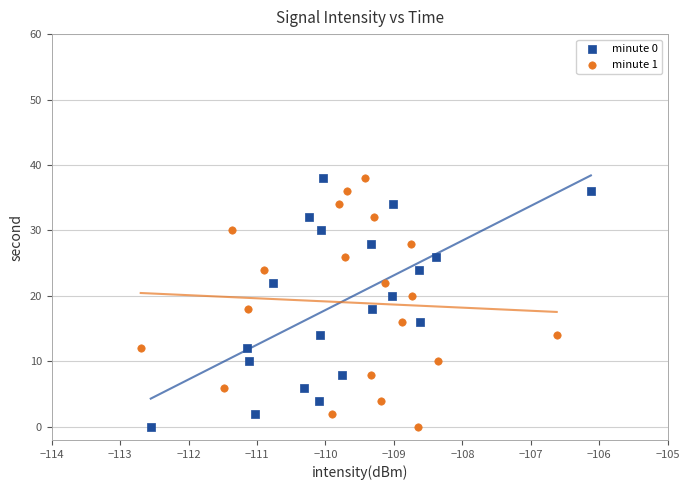

What are all the series names shown in the legend?

minute 0, minute 1